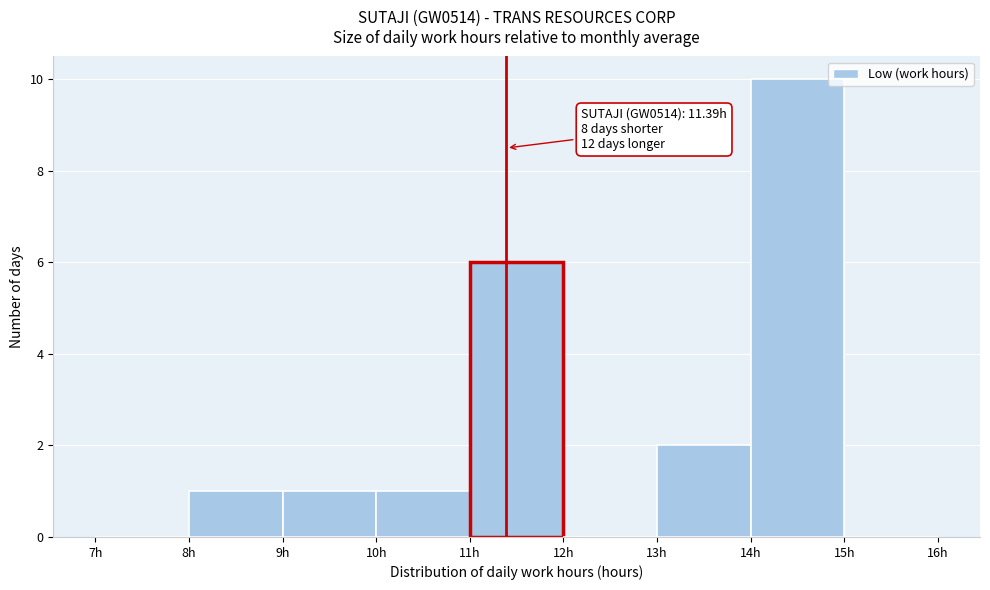

Over which range of the x-axis is the bar tallest?

14 to 15